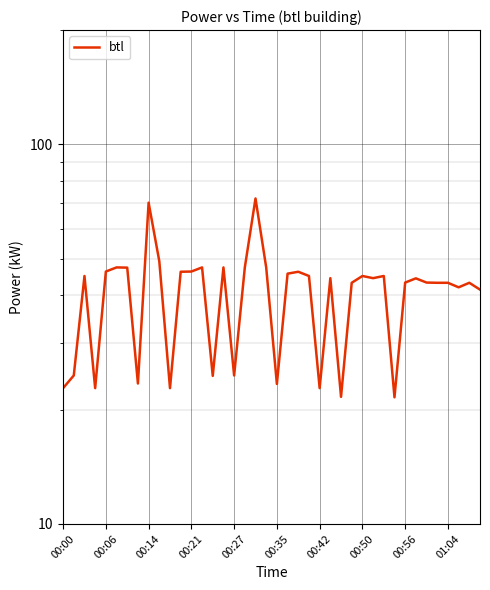

How many interior local valleys (lower than both neighbors) does the data have?

11